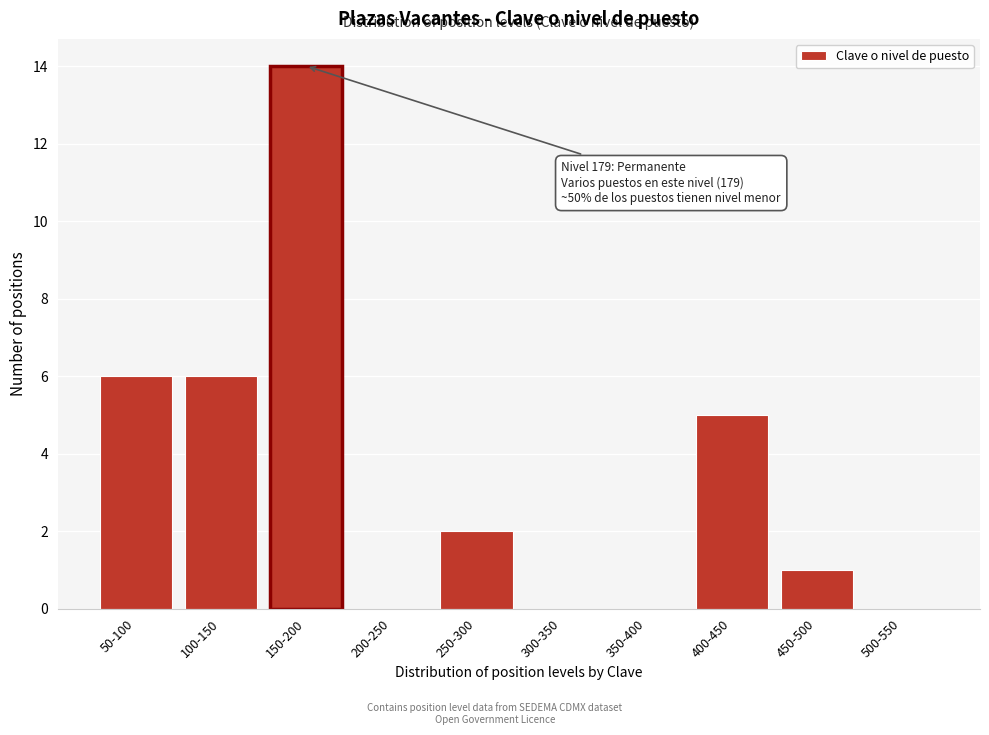

Reading left to right, list all the values displayed in this chart.

50-100=6	100-150=6	150-200=14	200-250=0	250-300=2	300-350=0	350-400=0	400-450=5	450-500=1	500-550=0